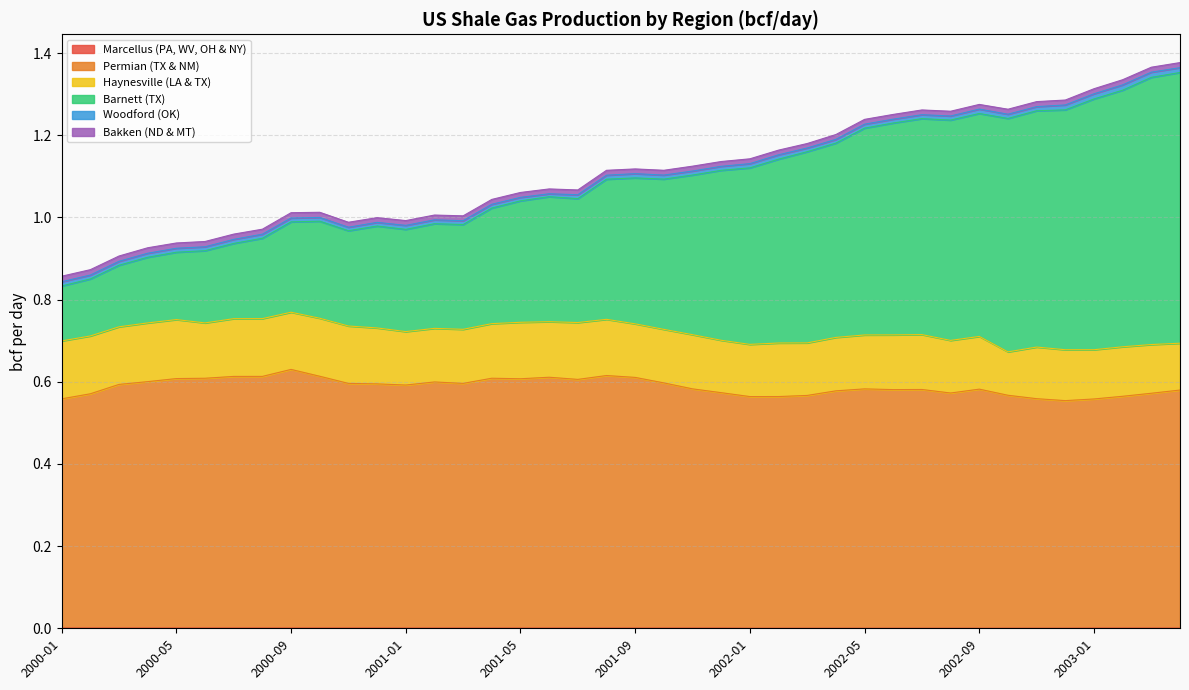

Which has a higher value, 2000-05 or 2002-02?

2000-05